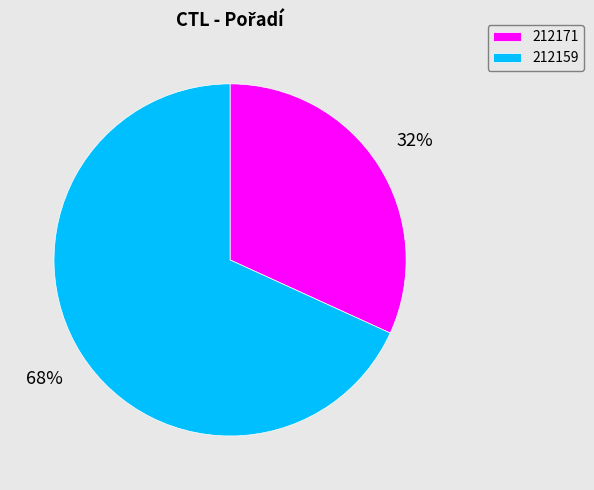

The 212171 slice represents 23% of the pie. True or false?

False